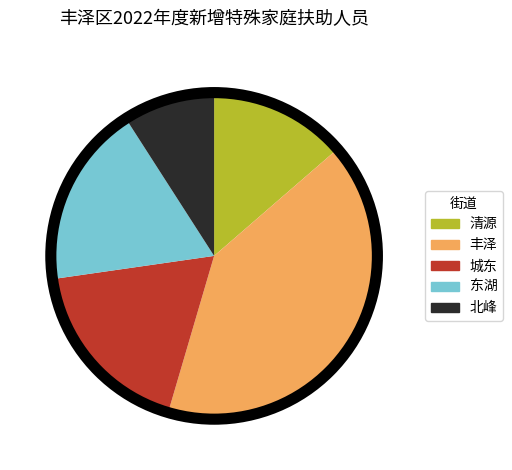

The 北峰 slice represents 9% of the pie. True or false?

True